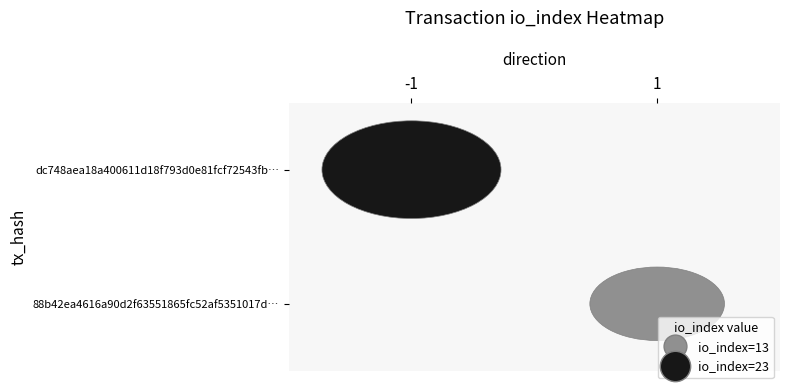

How many values in dc748aea18a400611d18f793d0e81fcf72543fb are above zero?

1